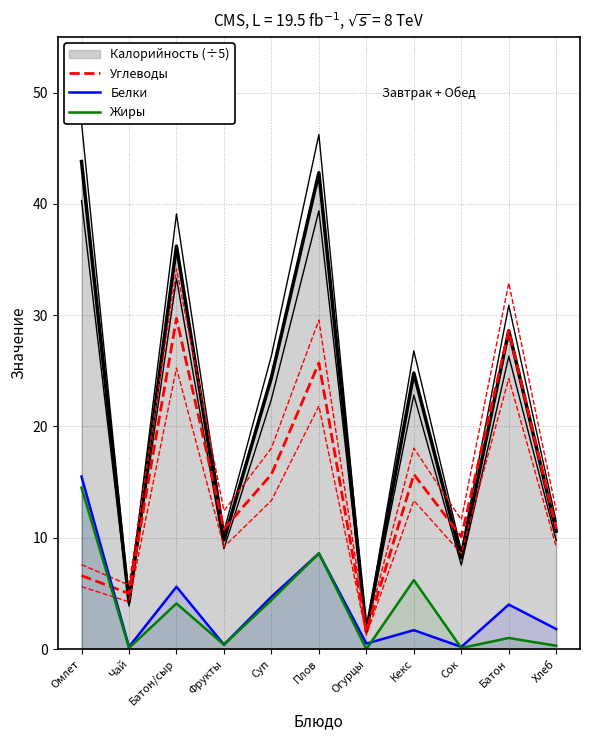

The Белки series shows 8.6 at Плов. True or false?

True